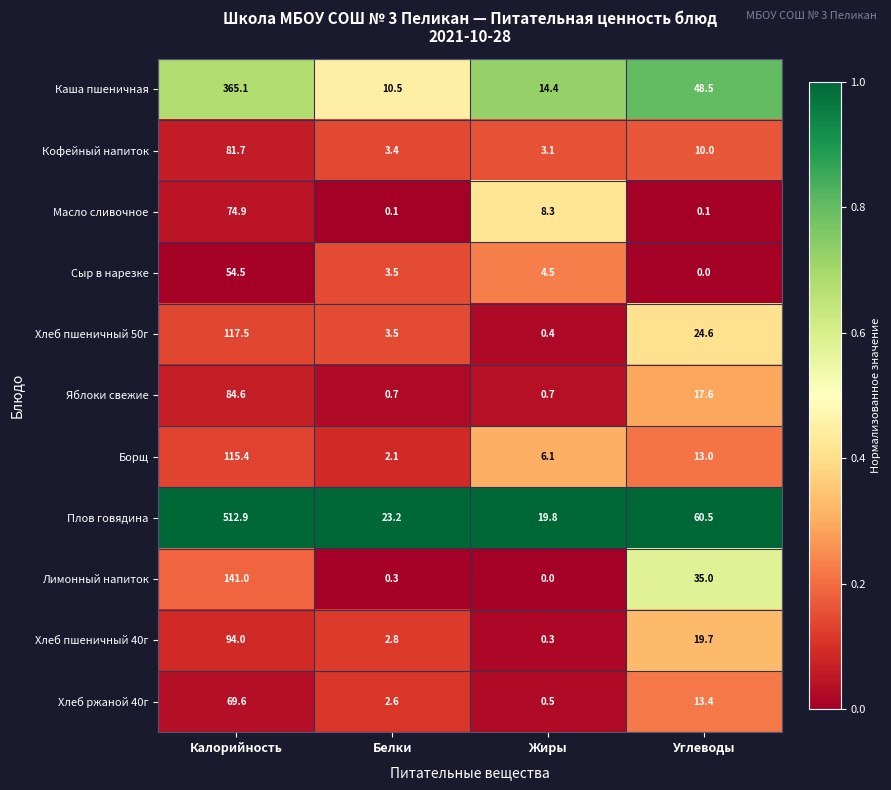

Which series has the widest spread of values?

Плов говядина